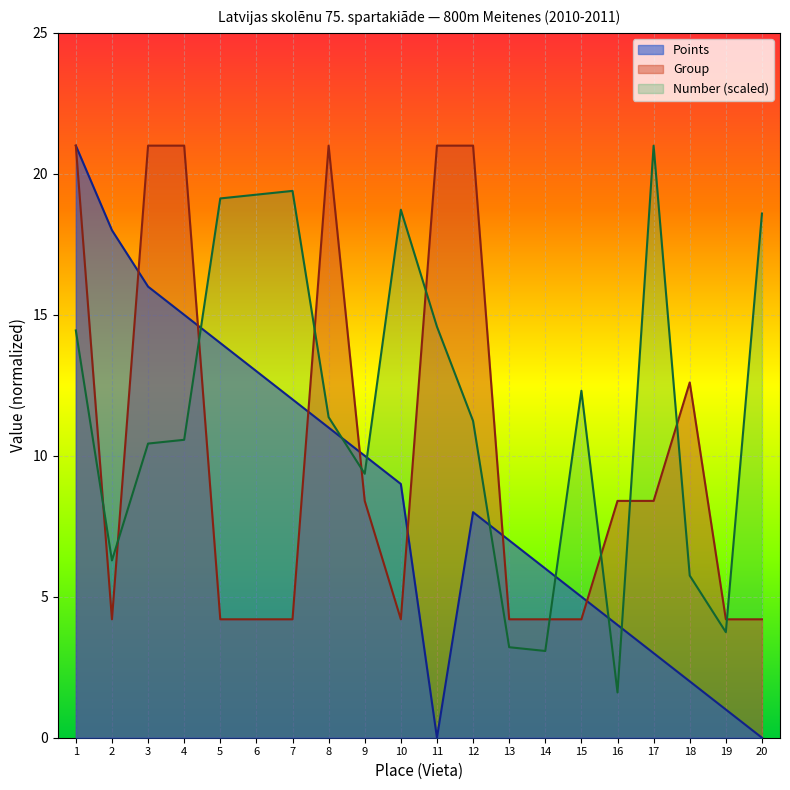

Is the value of Group at 17 greater than the value of Points at 7?

No